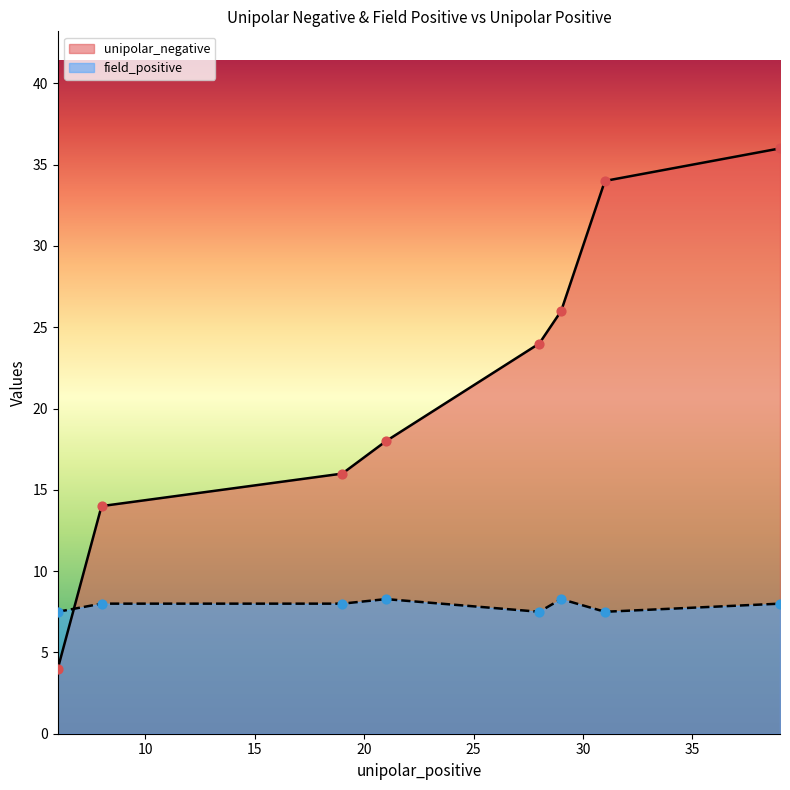

Which series has the largest range (max minus min)?

unipolar_negative